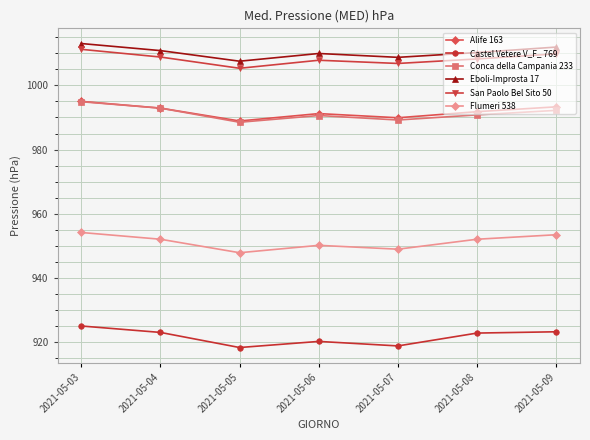

True or false: Alife 163 and Eboli-Improsta 17 cross at least once.

False